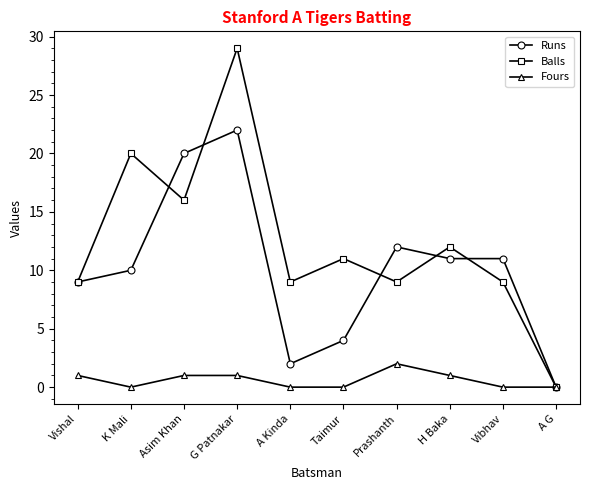

How many categories are shown in the chart?

10